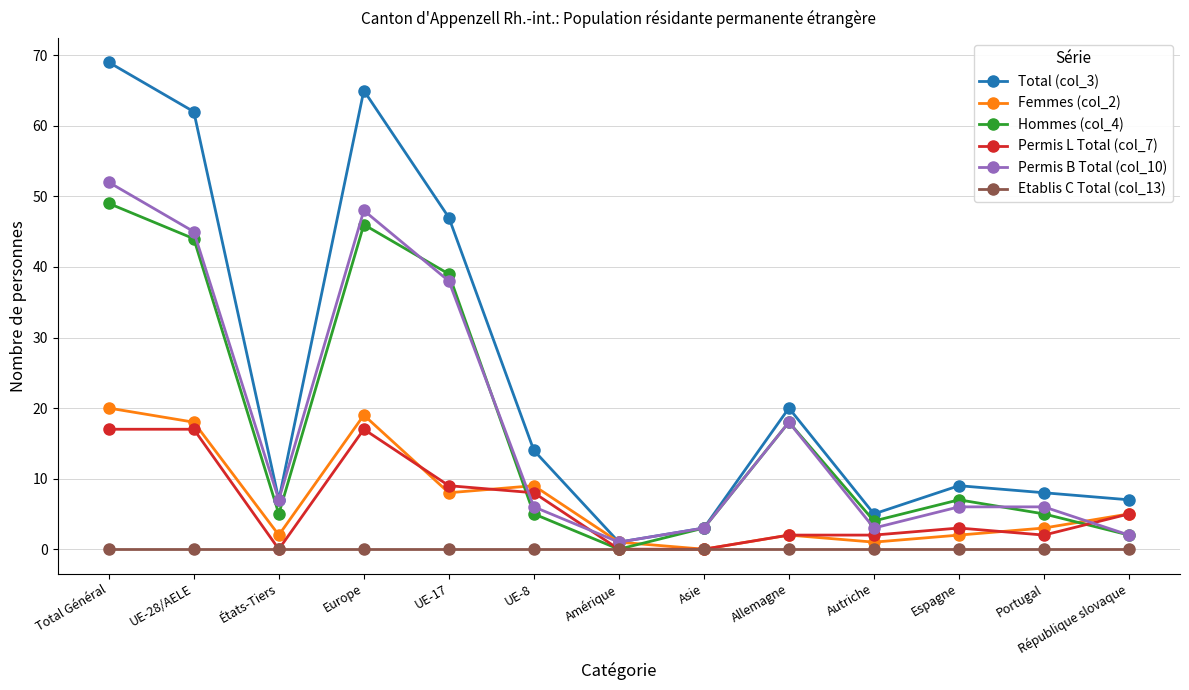

How many interior local peaks does the Total (col_3) series have?

3